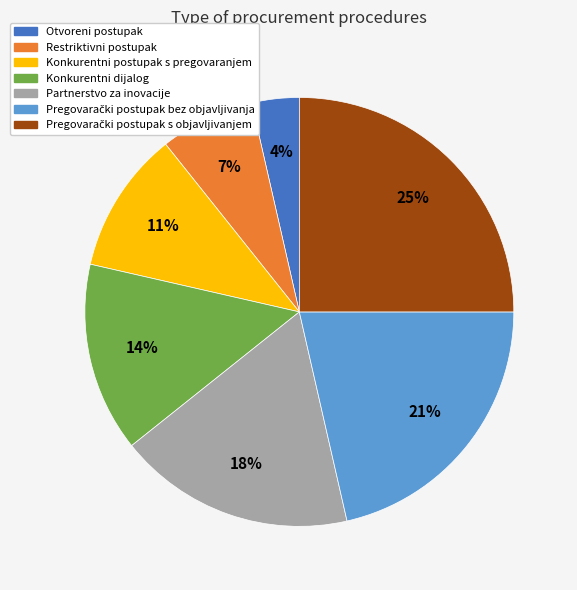

What percentage is the Konkurentni postupak s pregovaranjem slice, to the nearest percent?

11%